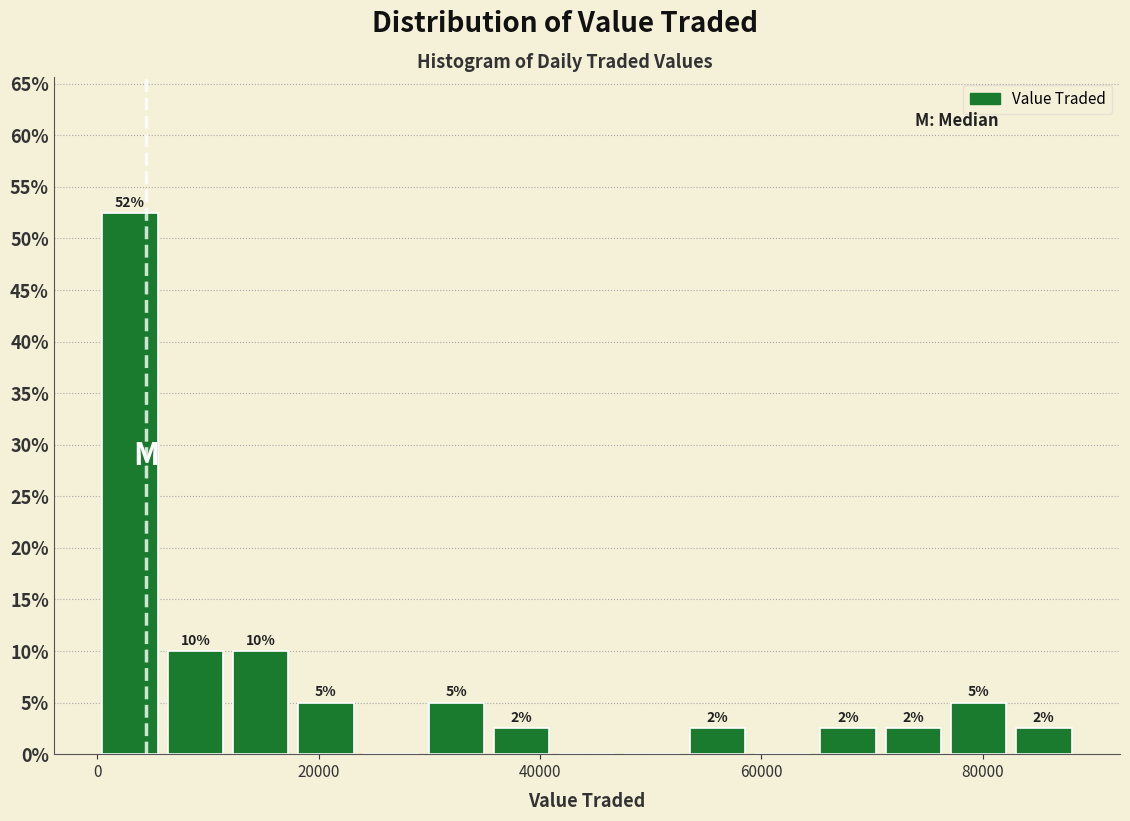

Read against the x-axis, roughly where is the centre of the tallest bar?

2000